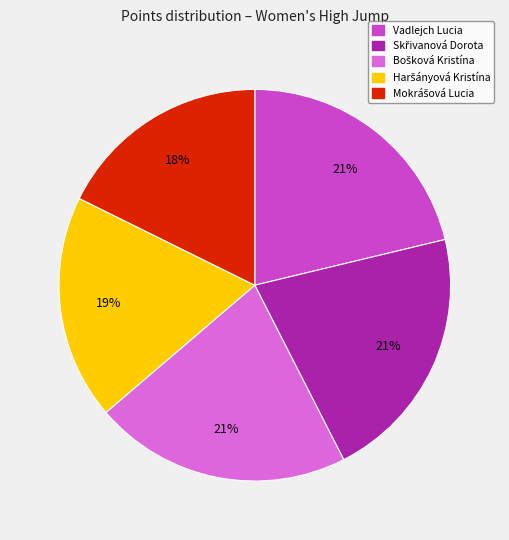

Does any single category account for the majority?

No